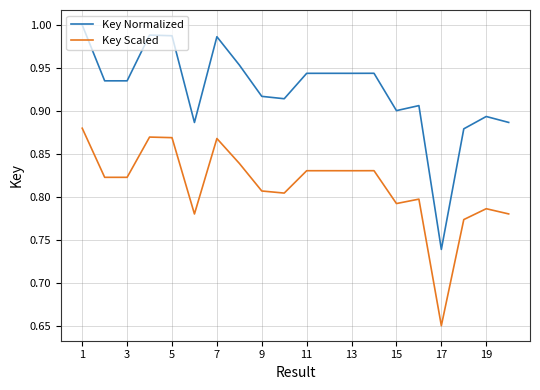

What is the difference between the maximum and minimum values in the Key Normalized series?

0.3